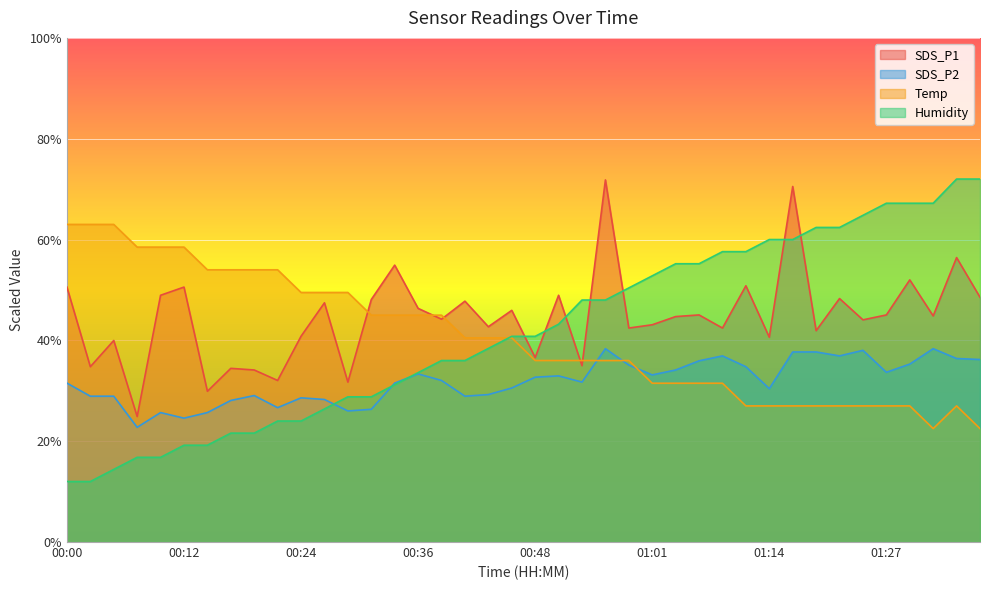

What is the average value of the Humidity series?

41.6